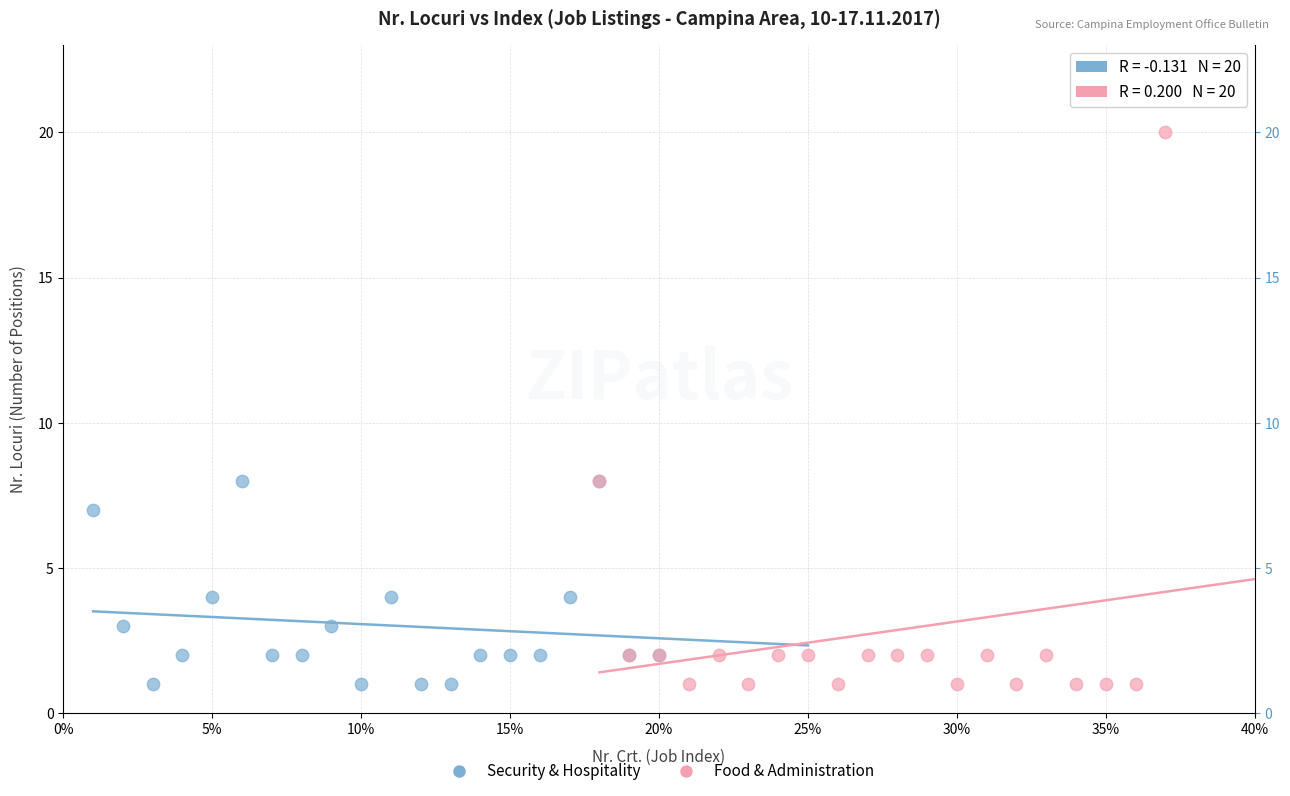

Which series contains the highest Y value?

Food & Administration